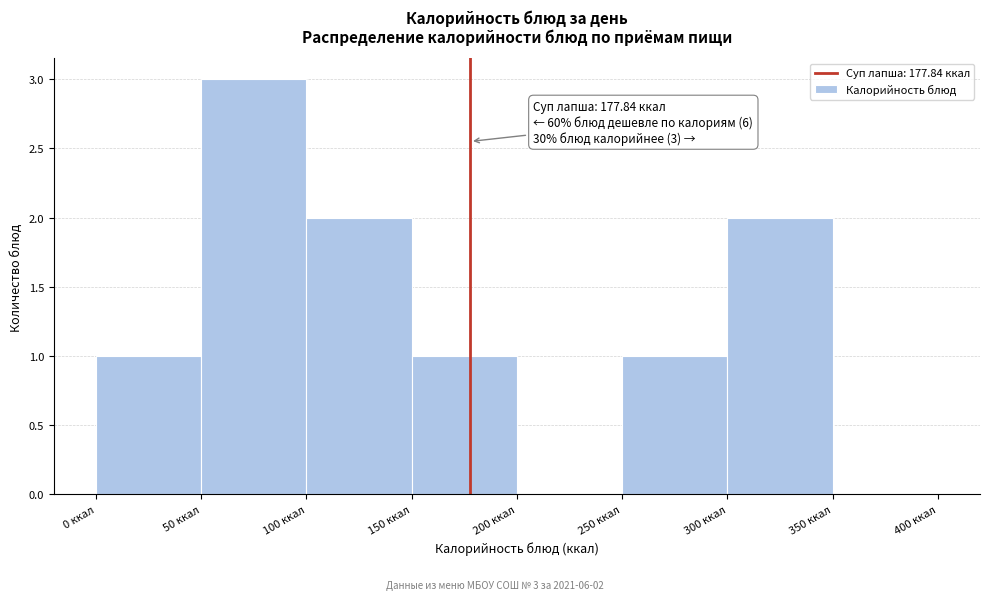

Over which range of the x-axis is the bar tallest?

50 to 100